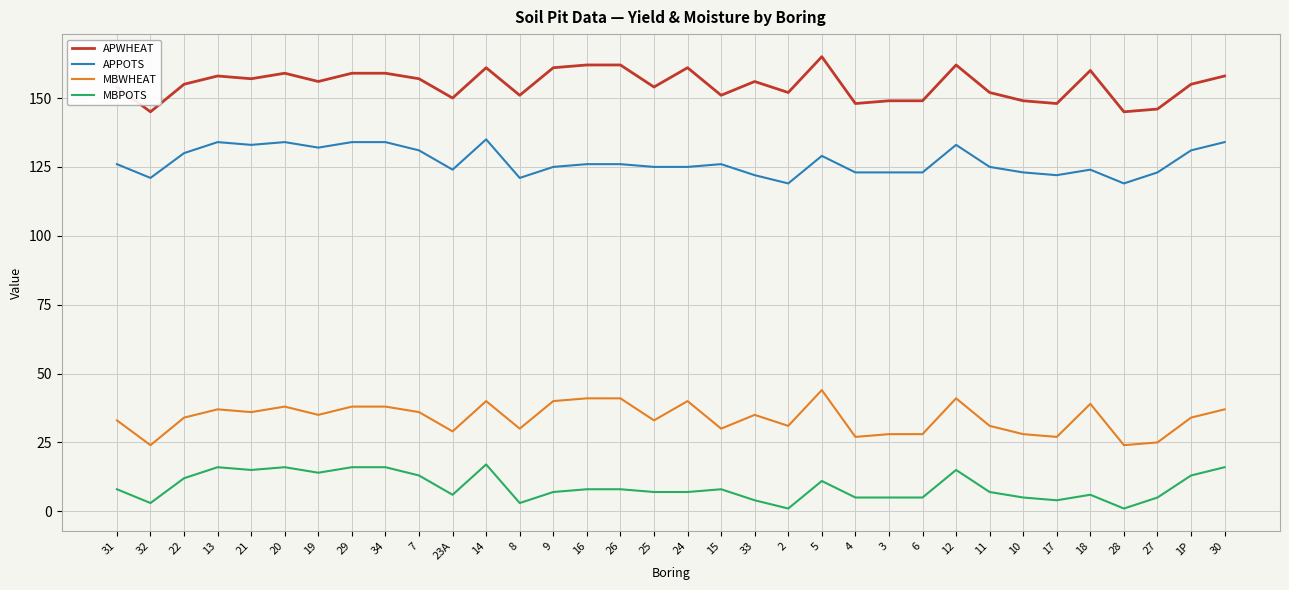

Reading right to left, what are all the values shown in this chart?

APWHEAT: 30=158	1P=155	27=146	28=145	18=160	17=148	10=149	11=152	12=162	6=149	3=149	4=148	5=165	2=152	33=156	15=151	24=161	25=154	26=162	16=162	9=161	8=151	14=161	23A=150	7=157	34=159	29=159	19=156	20=159	21=157	13=158	22=155	32=145	31=154
APPOTS: 30=134	1P=131	27=123	28=119	18=124	17=122	10=123	11=125	12=133	6=123	3=123	4=123	5=129	2=119	33=122	15=126	24=125	25=125	26=126	16=126	9=125	8=121	14=135	23A=124	7=131	34=134	29=134	19=132	20=134	21=133	13=134	22=130	32=121	31=126
MBWHEAT: 30=37	1P=34	27=25	28=24	18=39	17=27	10=28	11=31	12=41	6=28	3=28	4=27	5=44	2=31	33=35	15=30	24=40	25=33	26=41	16=41	9=40	8=30	14=40	23A=29	7=36	34=38	29=38	19=35	20=38	21=36	13=37	22=34	32=24	31=33
MBPOTS: 30=16	1P=13	27=5	28=1	18=6	17=4	10=5	11=7	12=15	6=5	3=5	4=5	5=11	2=1	33=4	15=8	24=7	25=7	26=8	16=8	9=7	8=3	14=17	23A=6	7=13	34=16	29=16	19=14	20=16	21=15	13=16	22=12	32=3	31=8